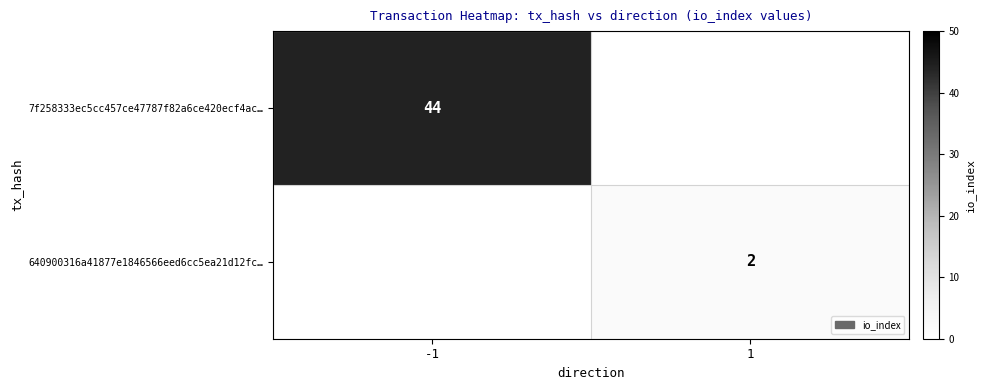

Is the value of 7f258333ec5cc457ce47787f82a6ce420ecf4ac… at -1 greater than the value of 640900316a41877e1846566eed6cc5ea21d12fc… at 1?

Yes